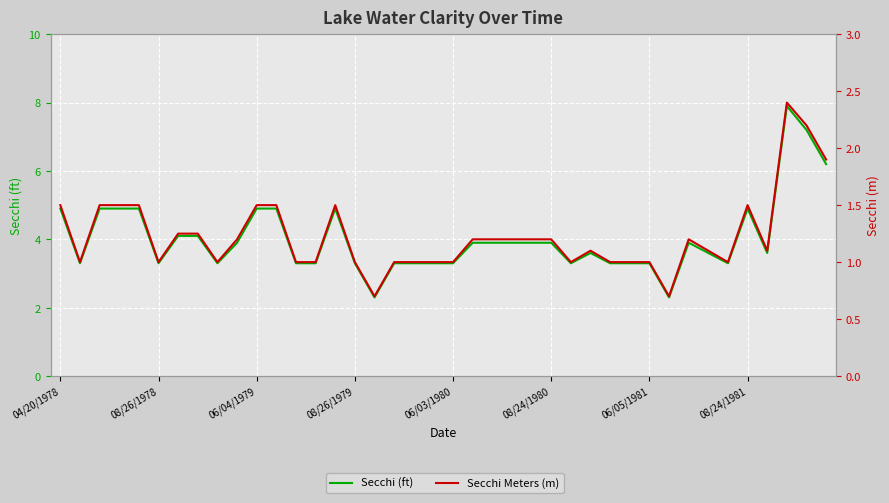

What is the approximate value of Secchi Meters (m) at 32?

1.2